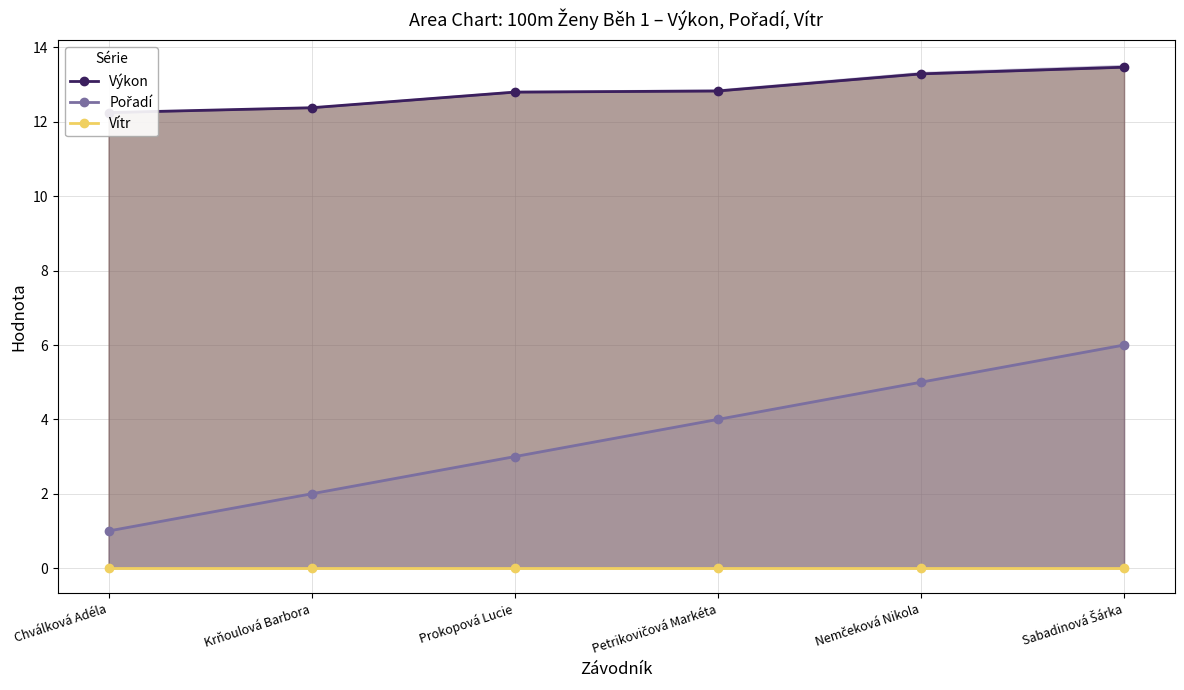

Is it true that Vítr equals 0.0 at Chválková Adéla?

True